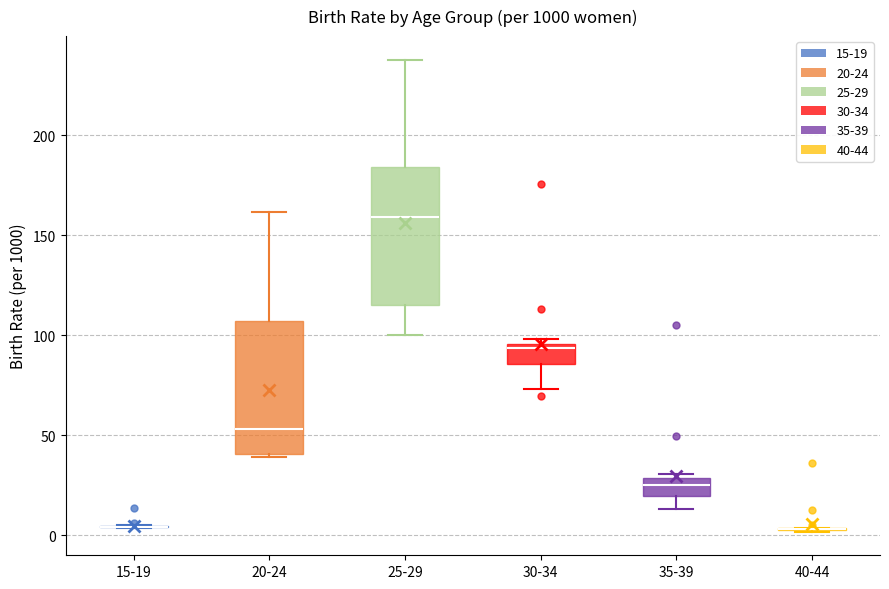

Reading left to right, transcribe this box plot: for each box, give where its median line is, the range the box spans, and where its two whiskers end, as read against the y-axis. The values are not printed on the chart, so give them approximately, as read against the axis.

15-19: box collapsed to a line at 5, whiskers 5 to 5
20-24: median 55, box 40 to 105, whiskers 40 to 160
25-29: median 160, box 115 to 185, whiskers 100 to 240
30-34: median 95 (just below the box's upper edge), box 85 to 95, whiskers 75 to 100
35-39: median 25, box 20 to 30, whiskers 15 to 30 (just above the box's upper edge)
40-44: box collapsed to a line at 5, whiskers 0 to 5